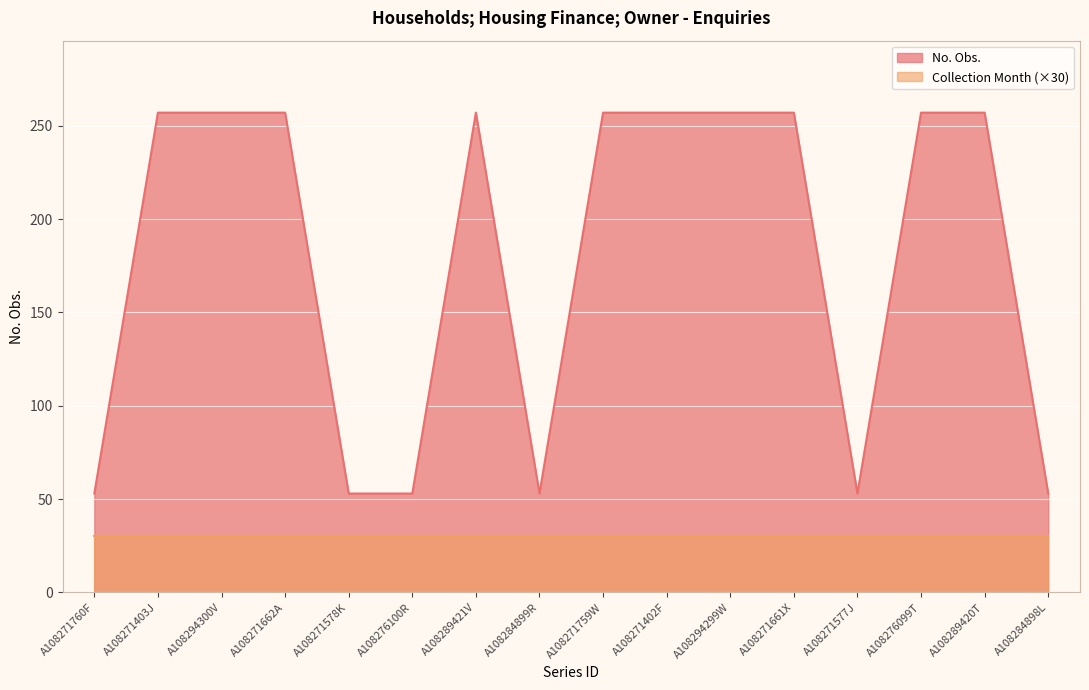

What is the sum of all values?

2888